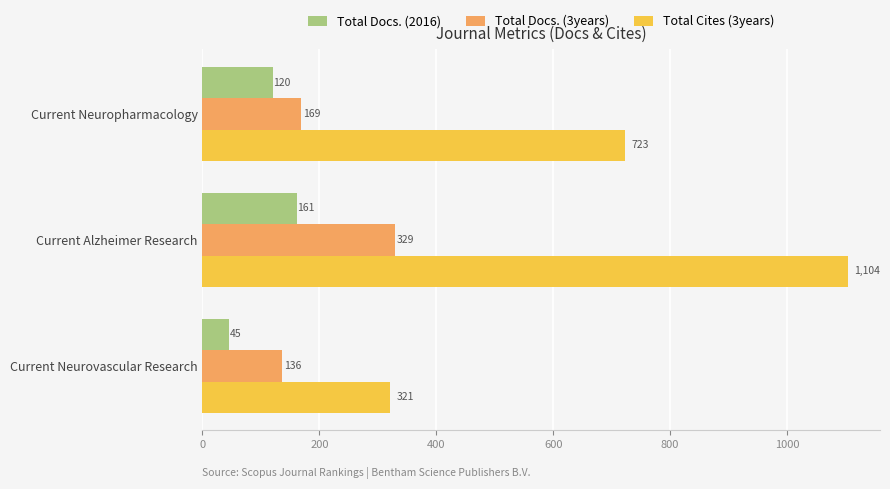

How many data points in Total Docs. (3years) are less than 169?

1